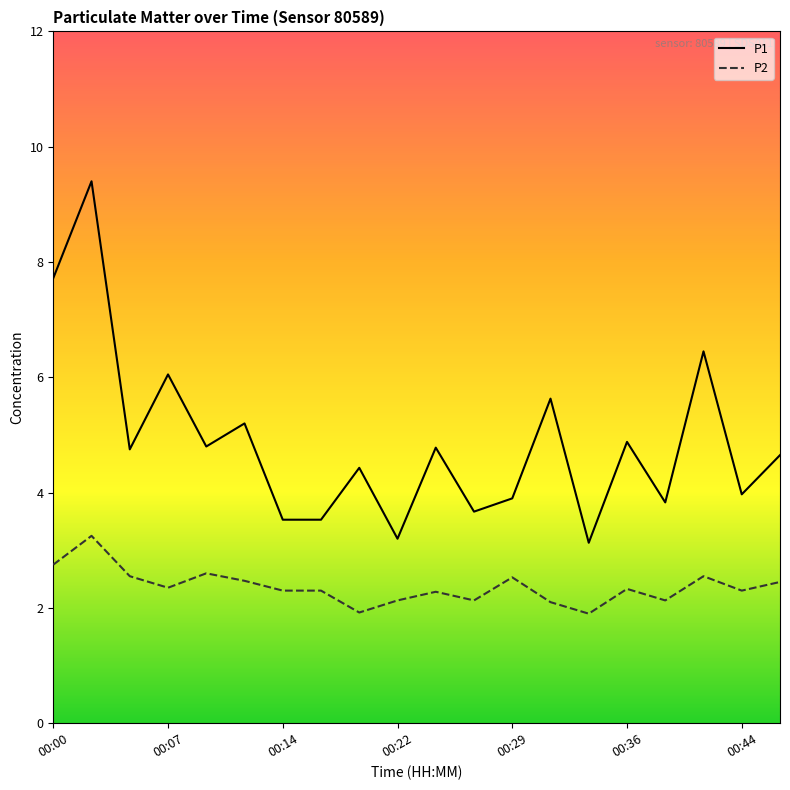

What is the minimum value for P2?

1.9